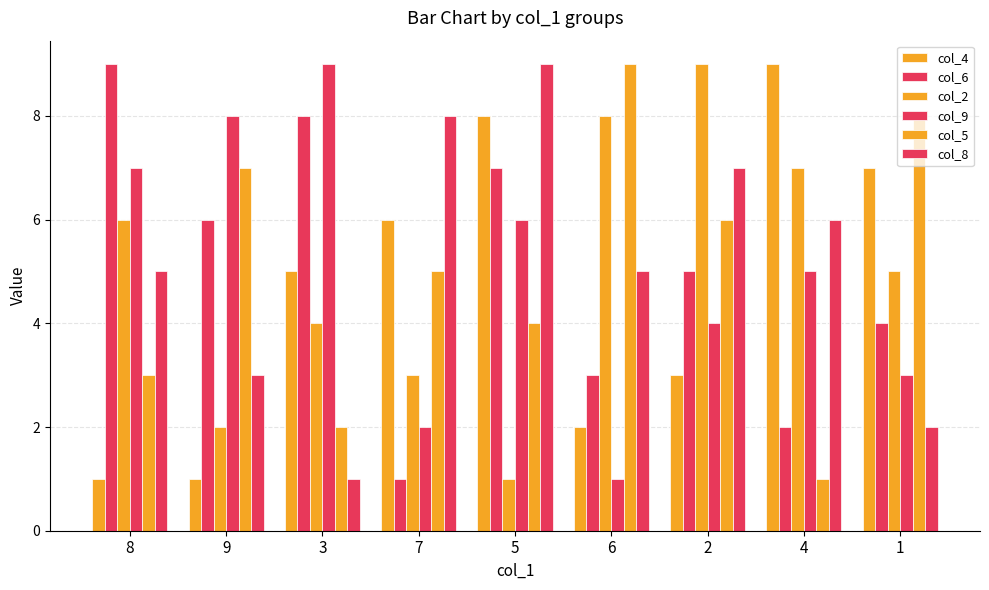

Where does the col_2 series first go above 5?

8